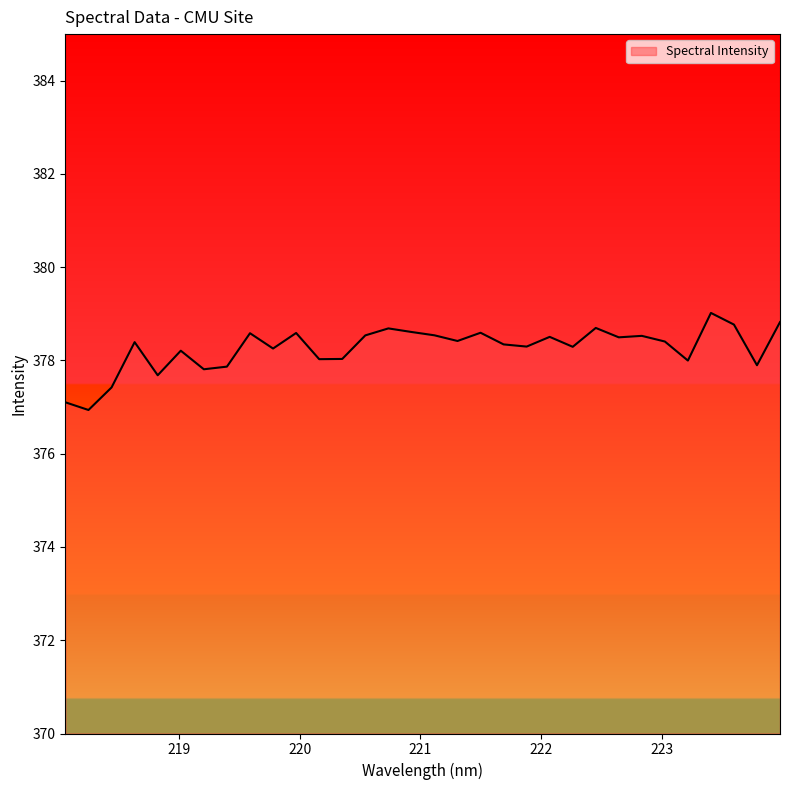

What is the smallest value displayed?

376.9